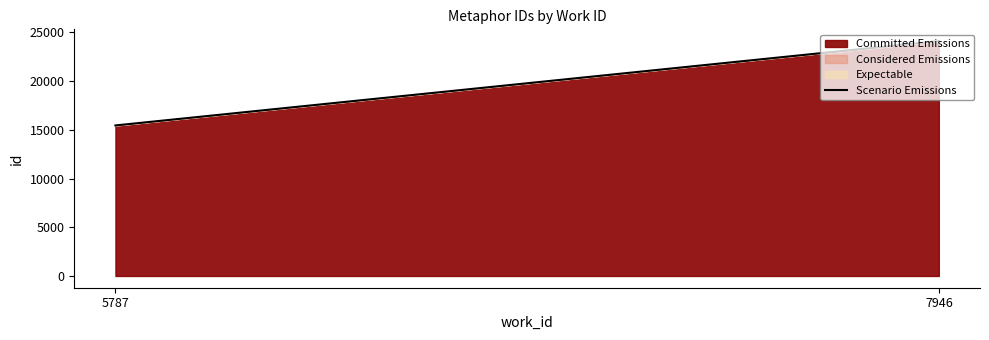

What is the change in value from 5787 to 7946?

+8655